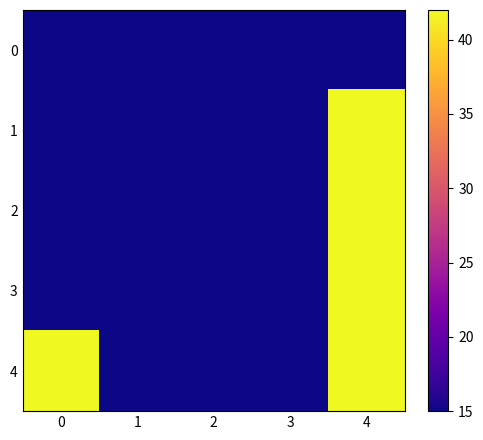

Which series has the widest spread of values?

1